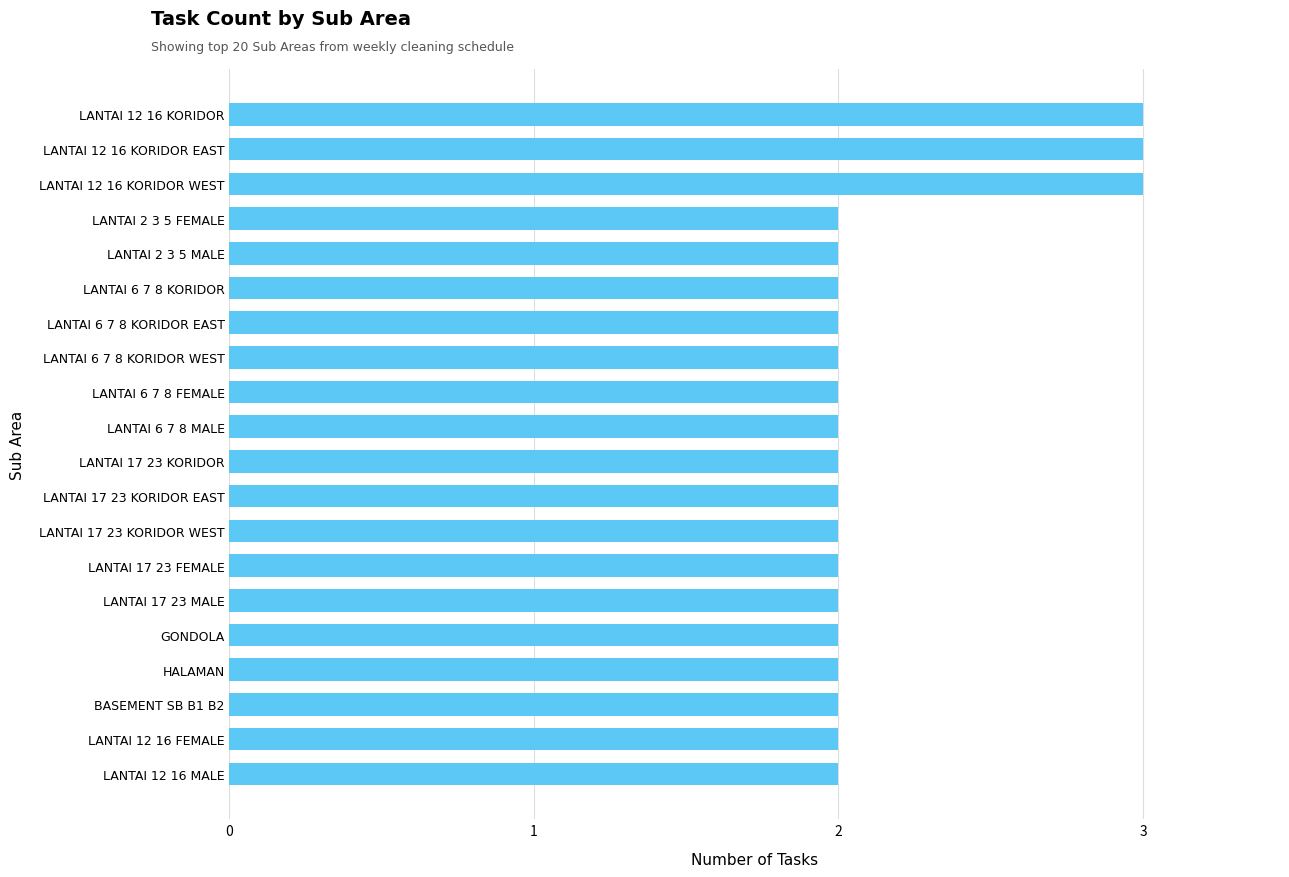

Is it true that the value at LANTAI 12 16 KORIDOR WEST is 1?

False